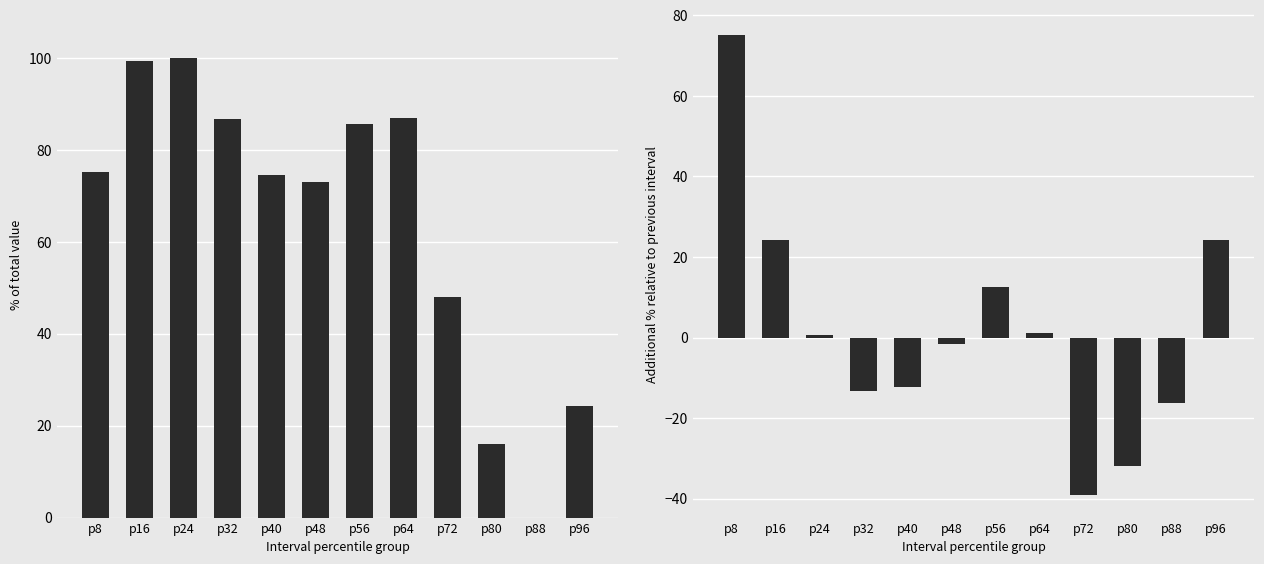

Which has a higher value, p64 or p88?

p64